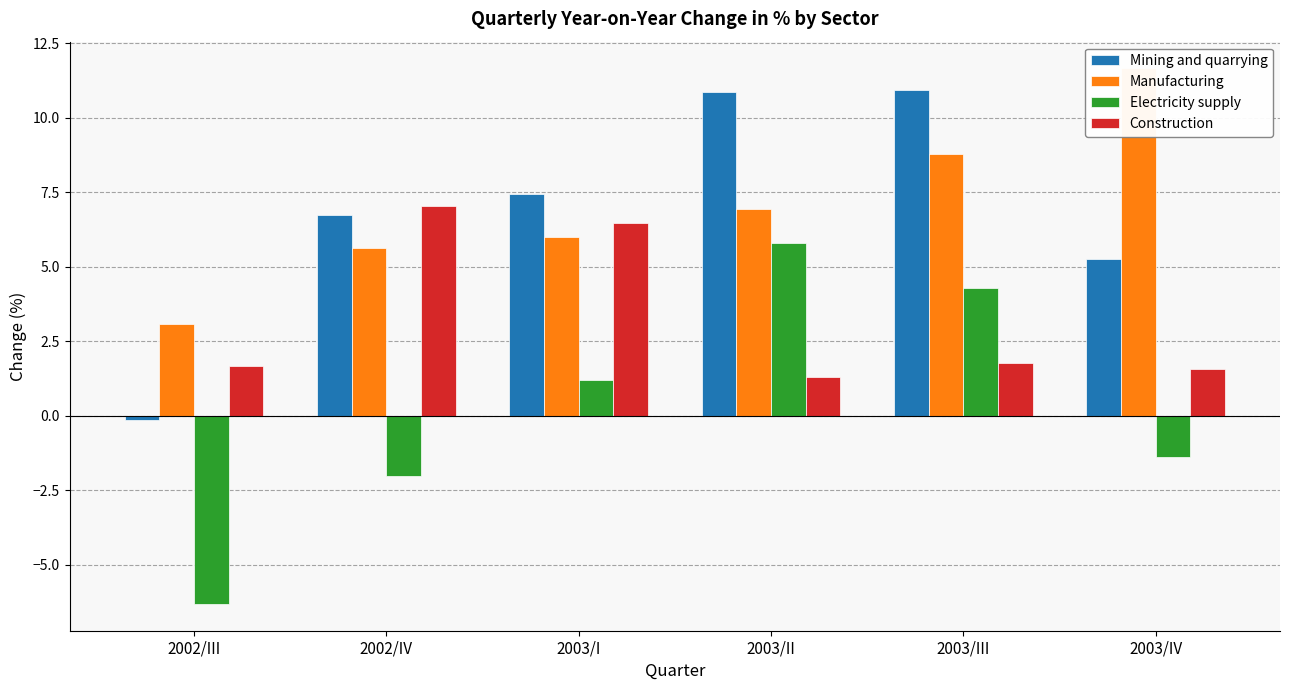

What are all the series names shown in the legend?

Mining and quarrying, Manufacturing, Electricity supply, Construction